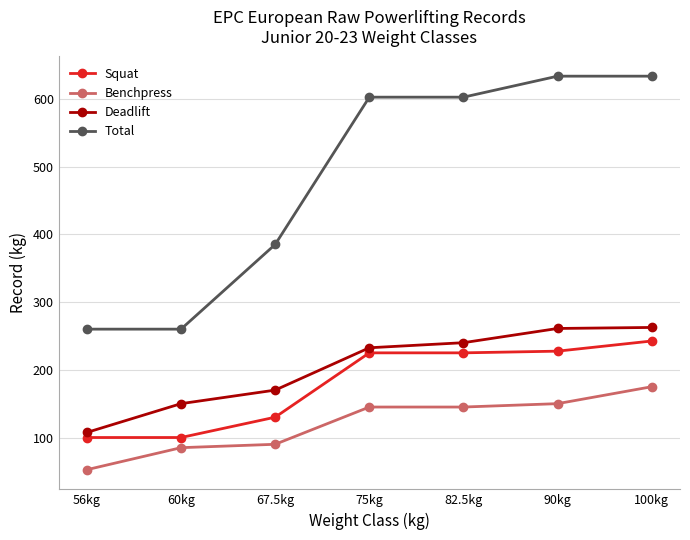

Where does the Total series first go above 602?

75kg